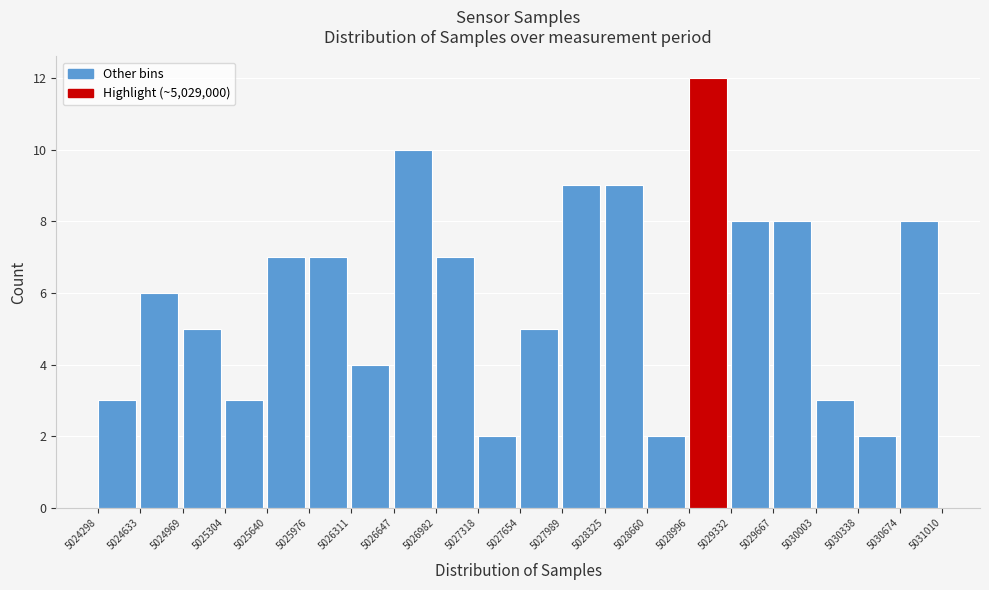

Which range on the x-axis has the tallest bar?

5028996 to 5029332